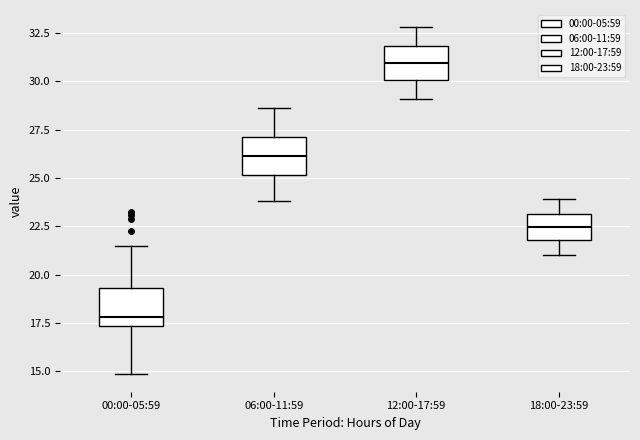

Reading left to right, read every box against the y-axis: the position of its median line, the range the box covers, and the ends of its whiskers. The values are not printed on the chart, so give them approximately, as read against the axis.

00:00-05:59: median 18.0, box 17.5 to 19.5, whiskers 15.0 to 21.5
06:00-11:59: median 26.0, box 25.0 to 27.0, whiskers 24.0 to 28.5
12:00-17:59: median 31.0, box 30.0 to 32.0, whiskers 29.0 to 33.0
18:00-23:59: median 22.5, box 22.0 to 23.0, whiskers 21.0 to 24.0